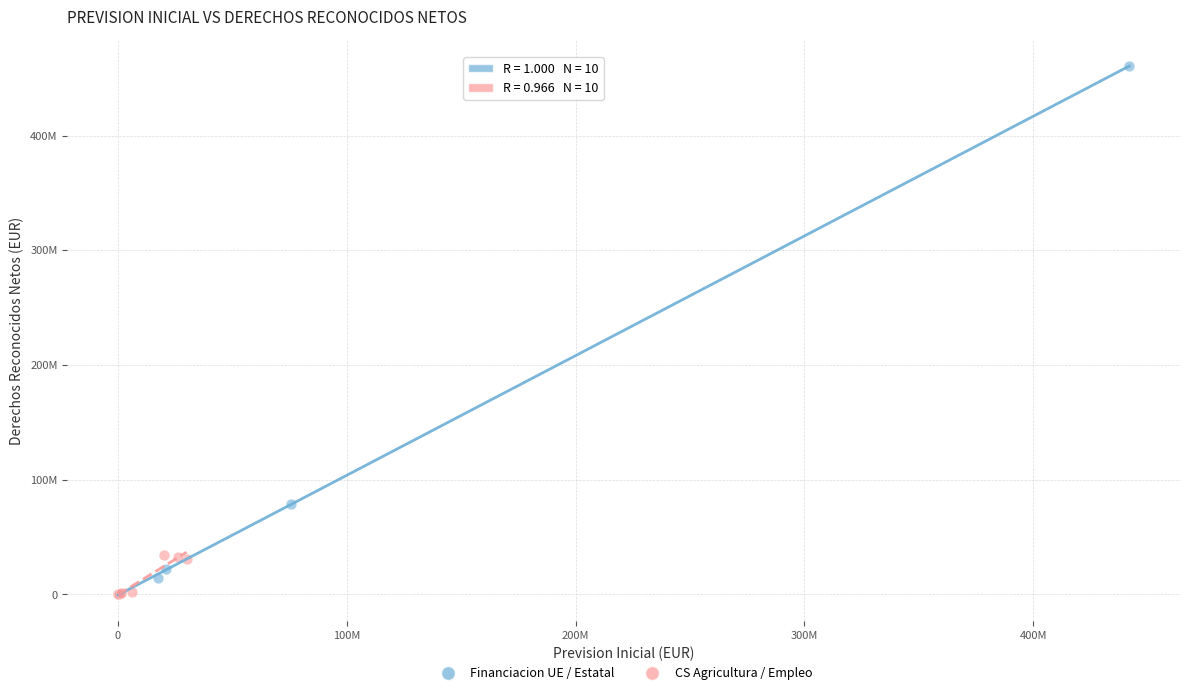

What are all the series names shown in the legend?

Financiacion UE / Estatal, CS Agricultura / Empleo